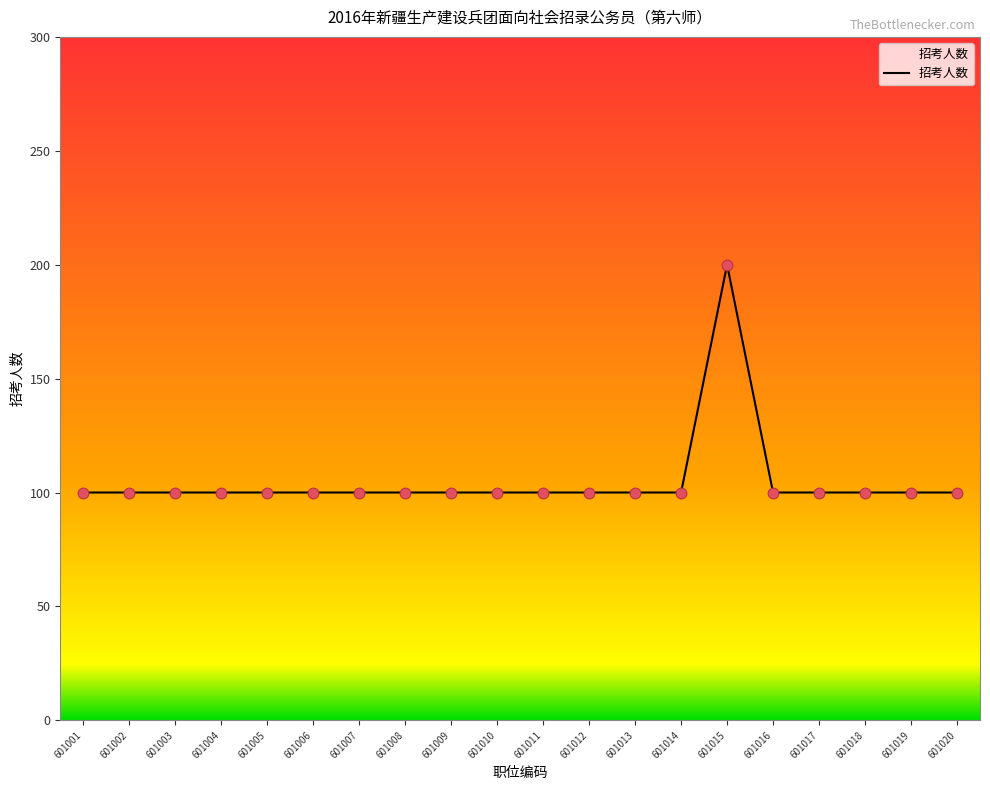

Approximately how many times larger is the value at 601001 compared to 601013?

1.0